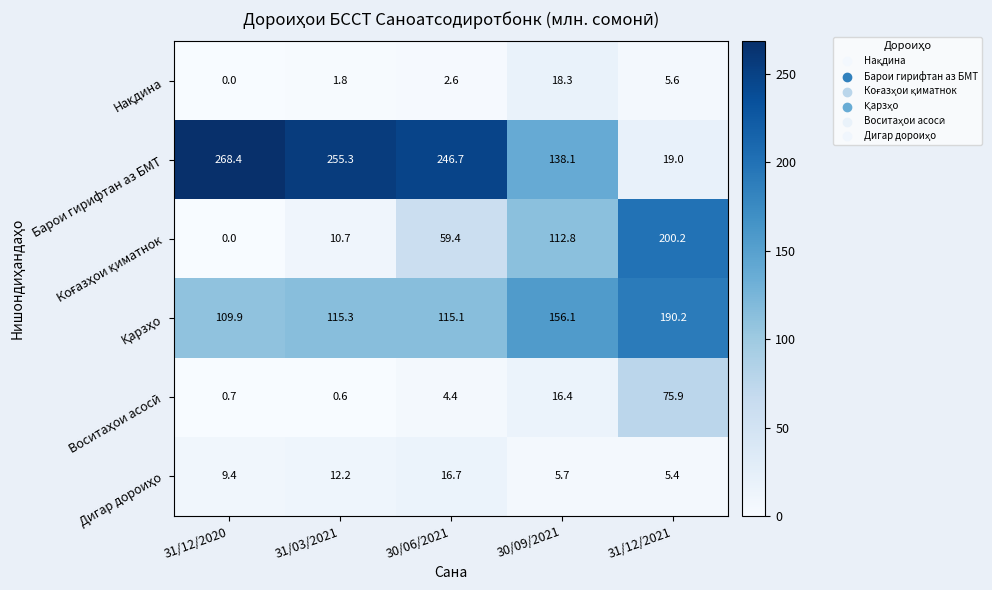

Which series has the widest spread of values?

Барои гирифтан аз БМТ